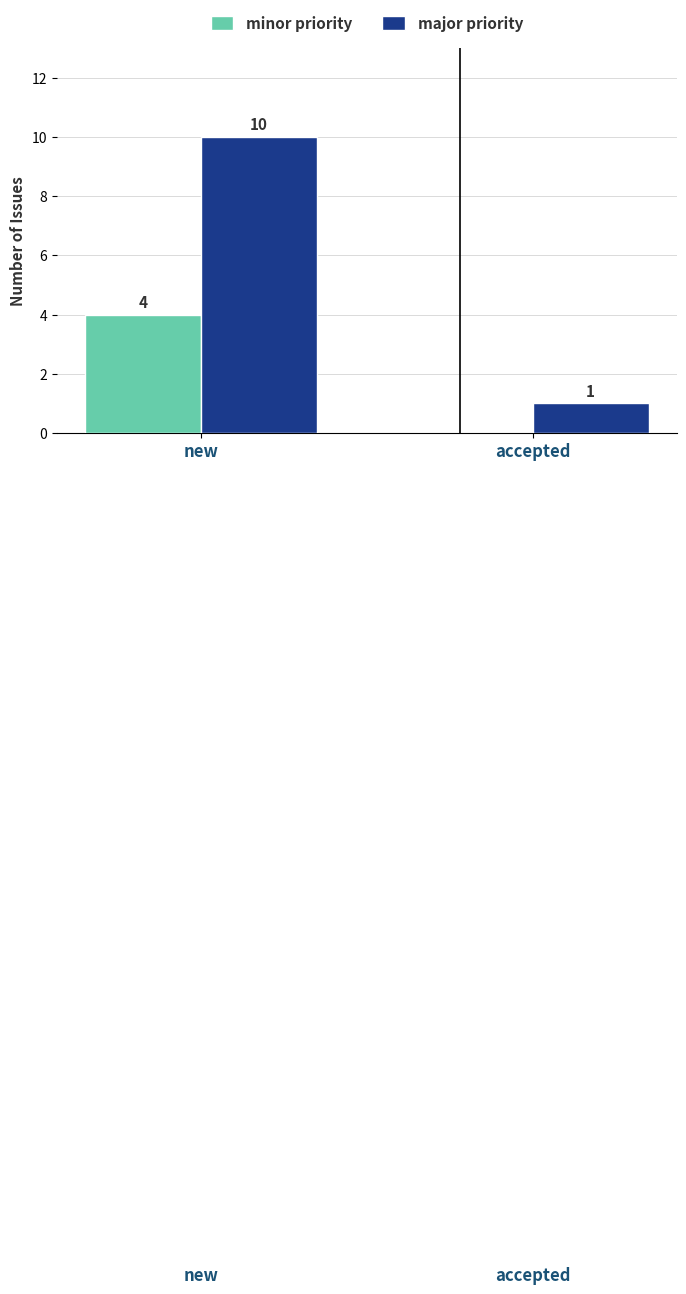

Reading left to right, transcribe all the data shown in this chart.

minor priority: 4	0
major priority: 10	1